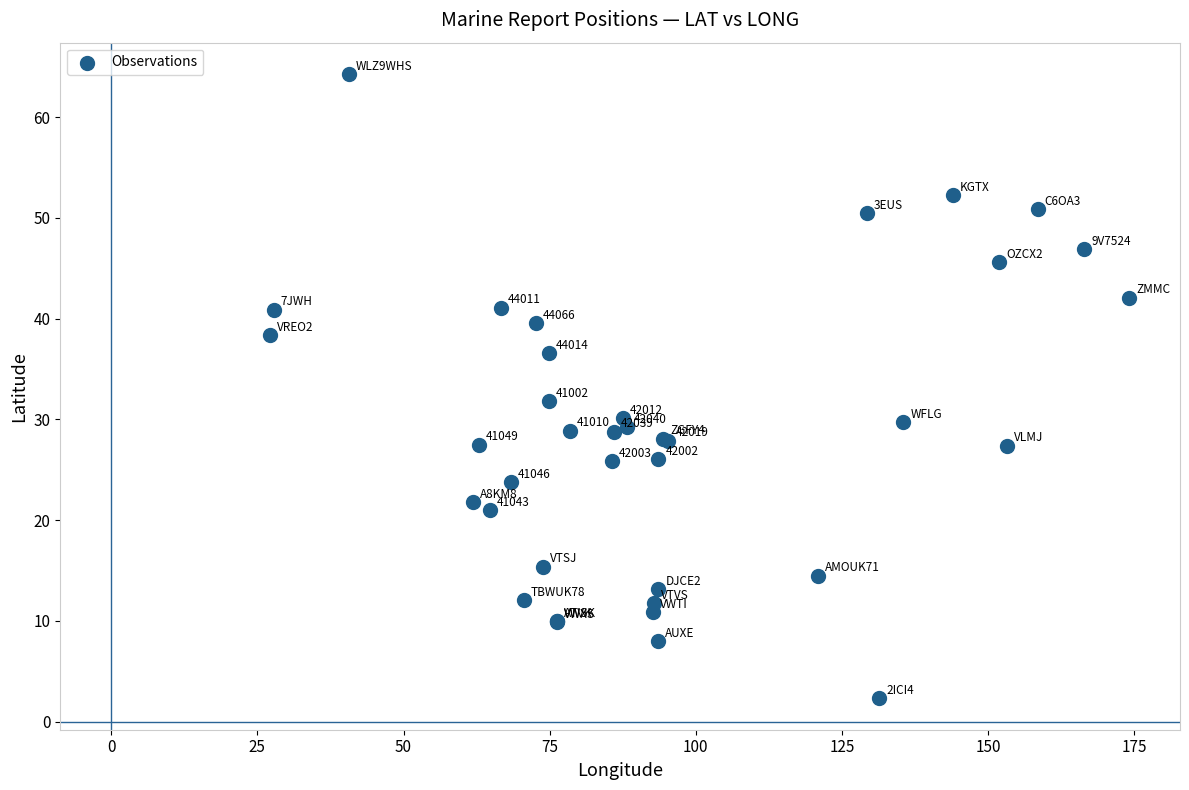

What Y value in the scatter plot is closest to 33?

31.8